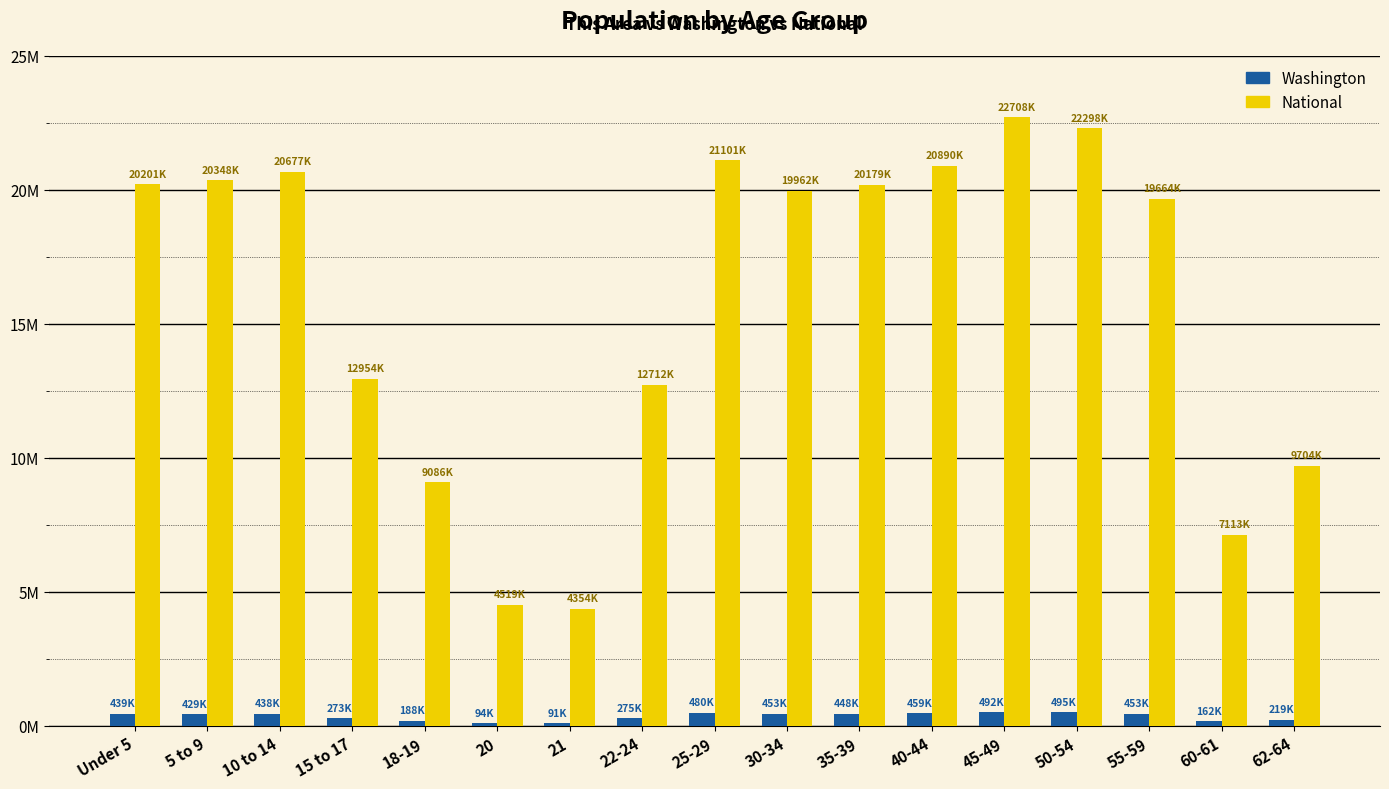

What is the total value across all series at 21?

4446177